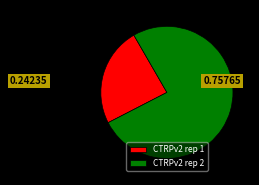

Rank the categories by value from lowest to highest.

CTRPv2 rep 1, CTRPv2 rep 2